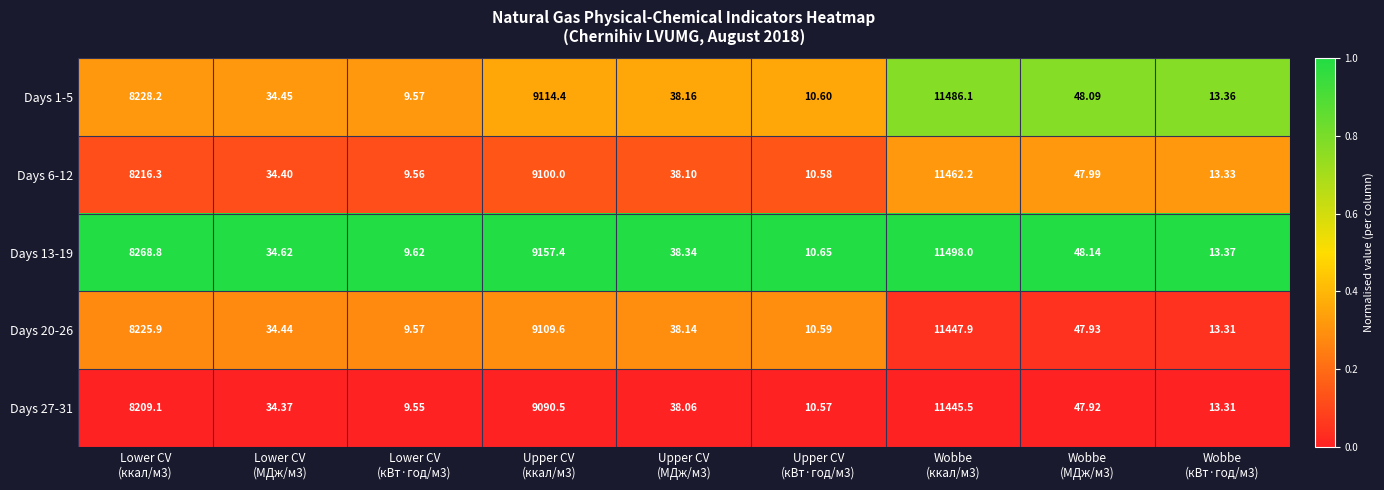

How many values in the Days 1-5 series exceed 38?

5